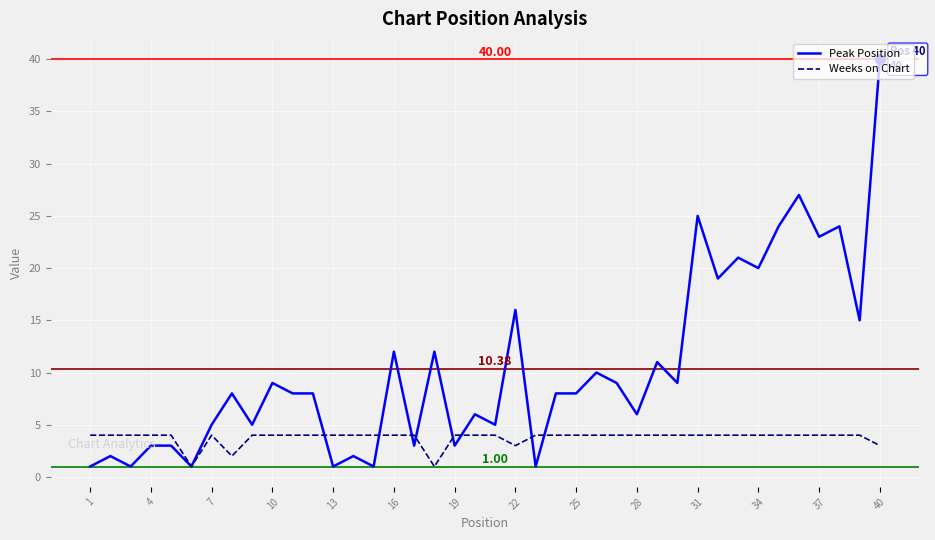

Rank the series by their maximum value, from highest to lowest.

Peak Position, Weeks on Chart